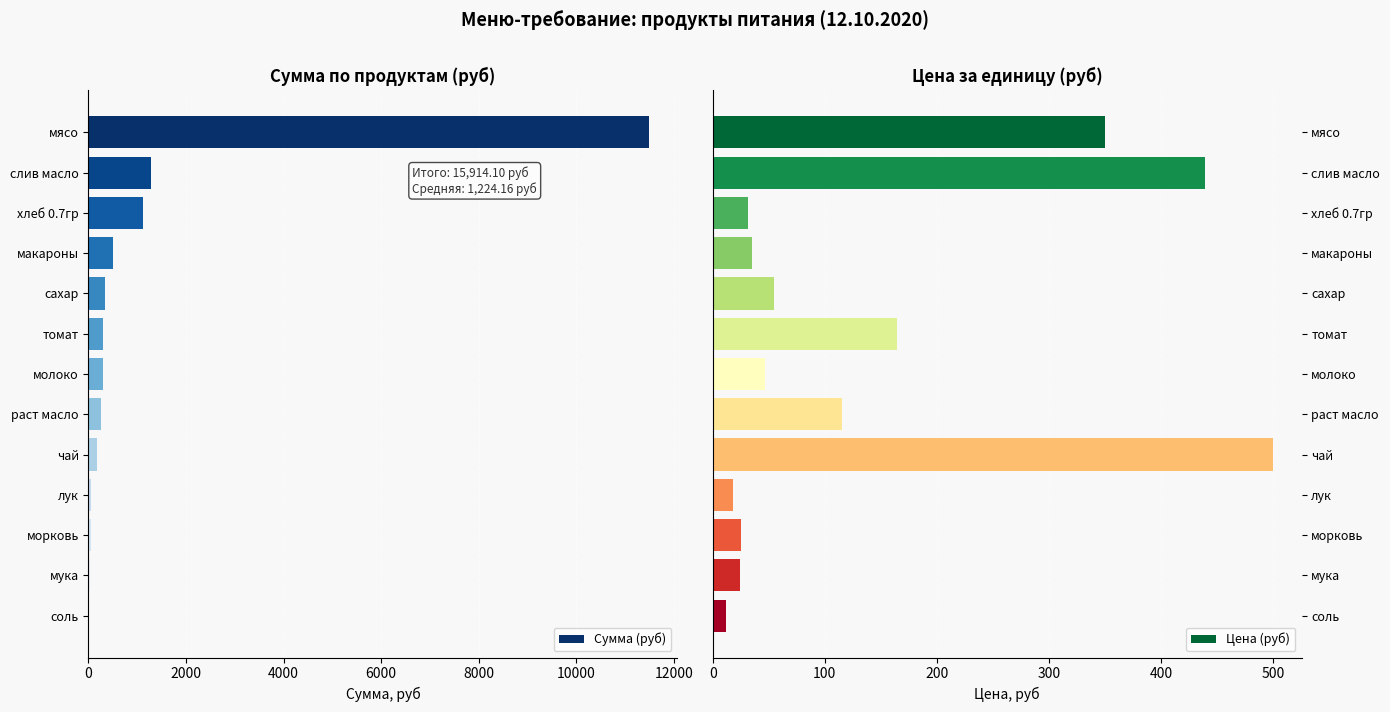

How many data points in Сумма (руб) are less than 291?

6